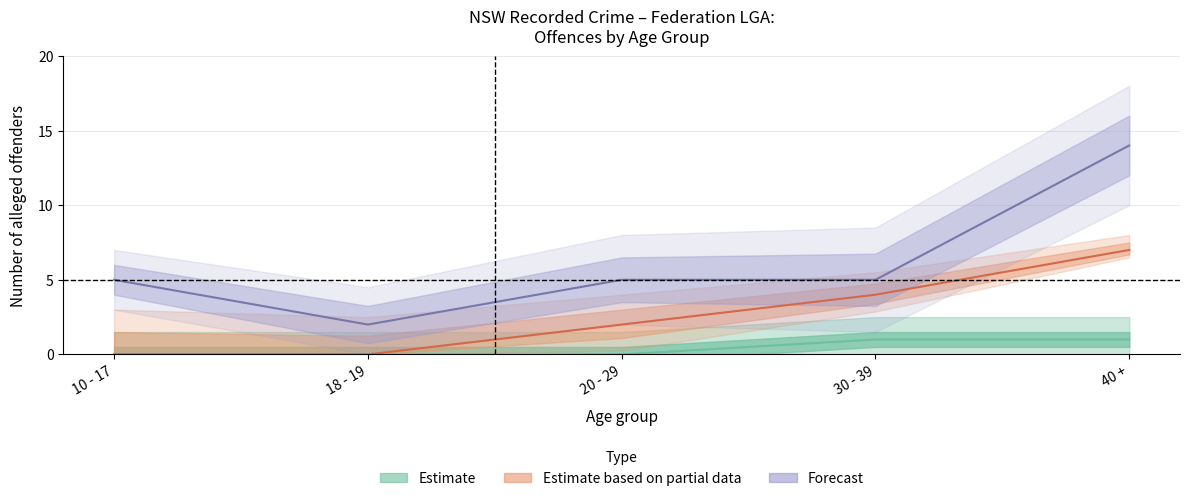

What is the sum of the Male values at 18 - 19 and 20 - 29?

2